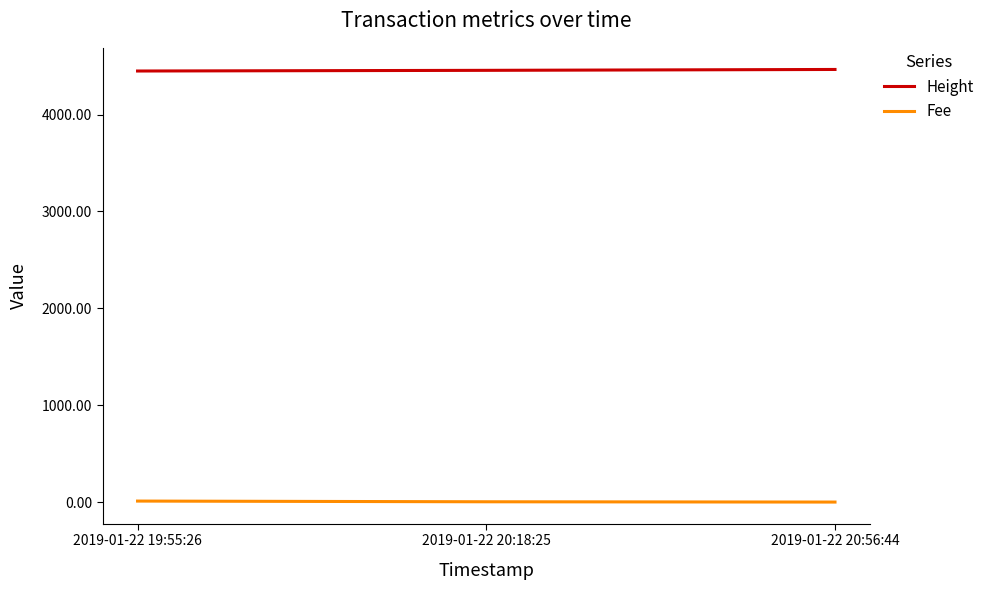

The value of Height at 2019-01-22 19:55:26 is 1516.7. True or false?

False